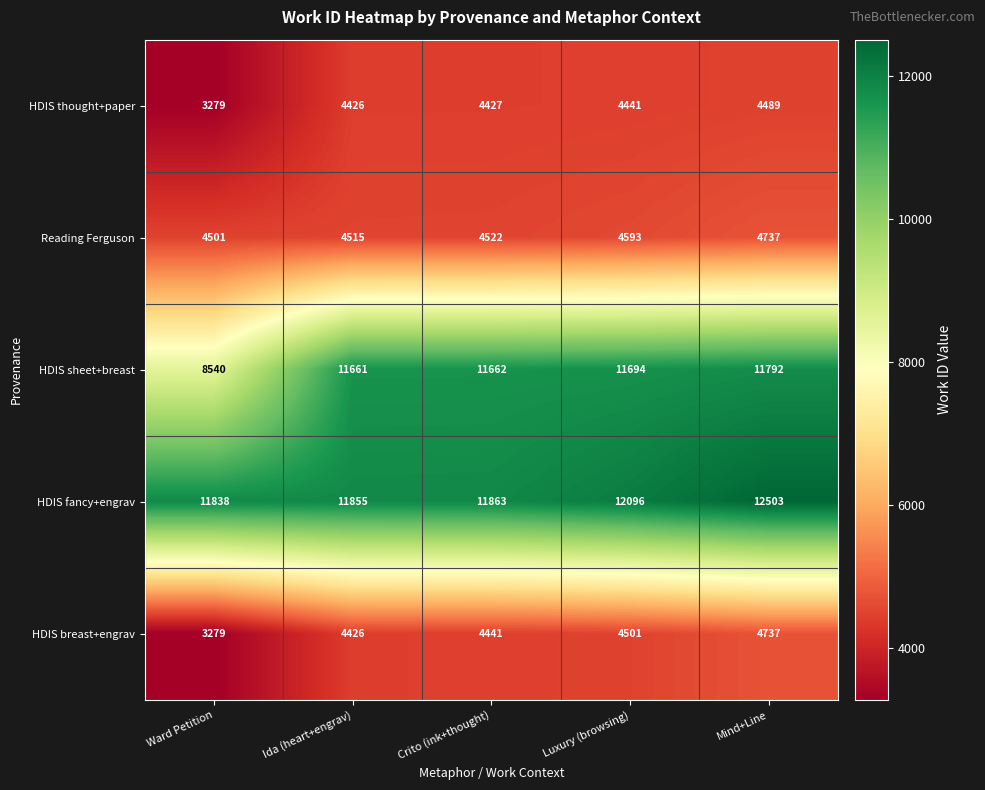

The value of HDIS sheet+breast at Ward Petition is 8540. True or false?

True